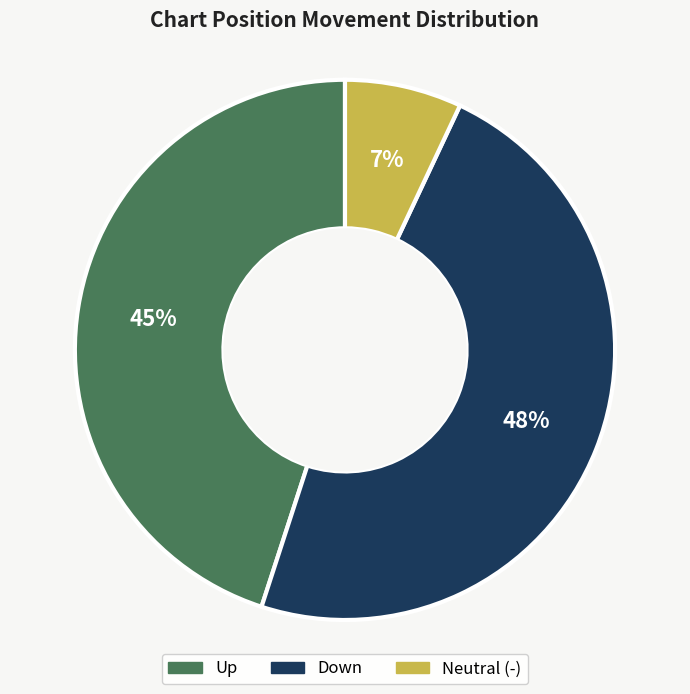

Is there a majority slice in this chart?

No